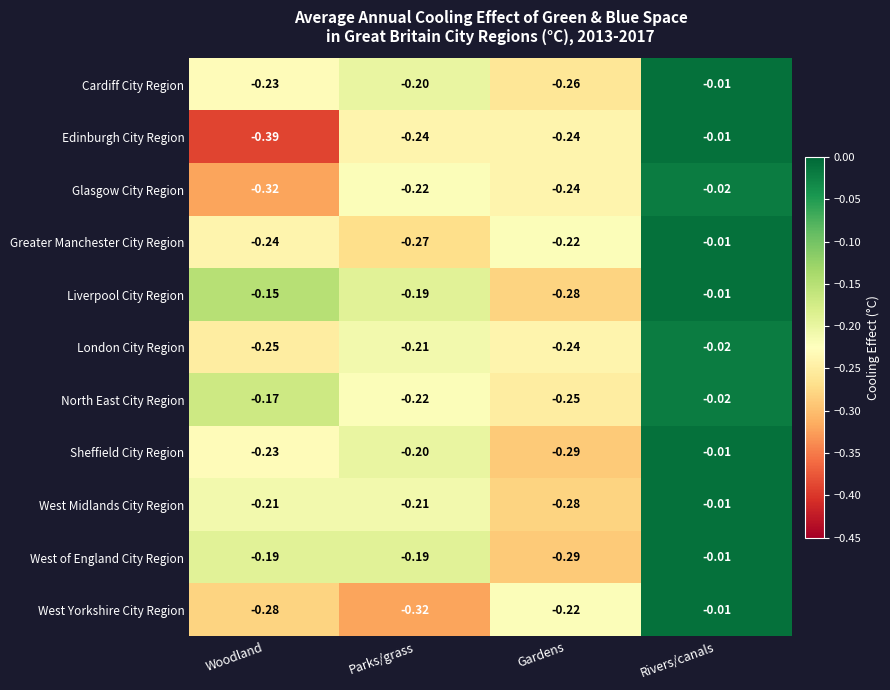

At which label does London City Region reach its peak?

Rivers/canals